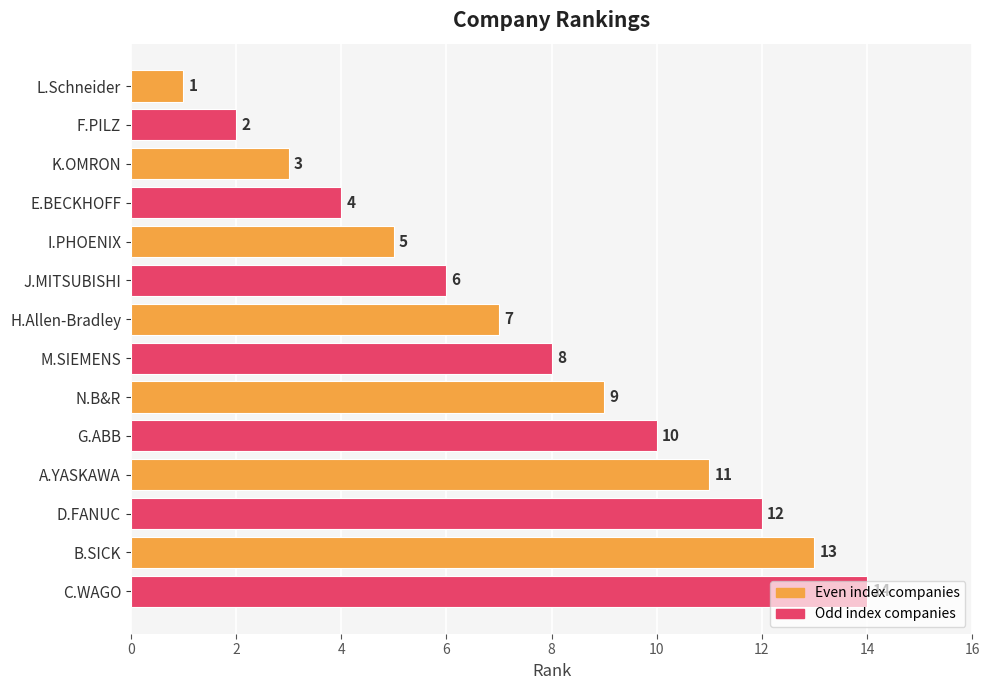

The value at N.B&R is 4. True or false?

False